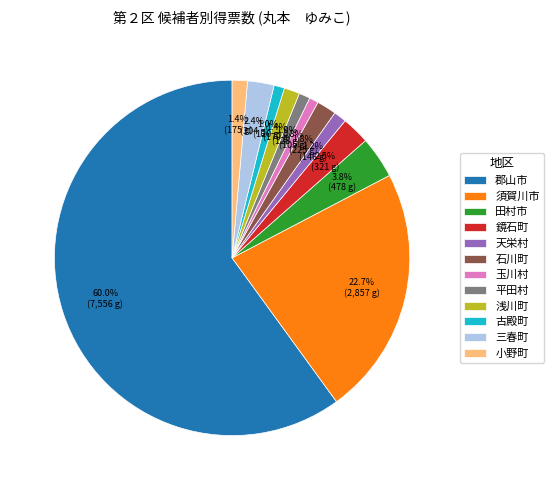

True or false: 古殿町 accounts for 11% of the total.

False